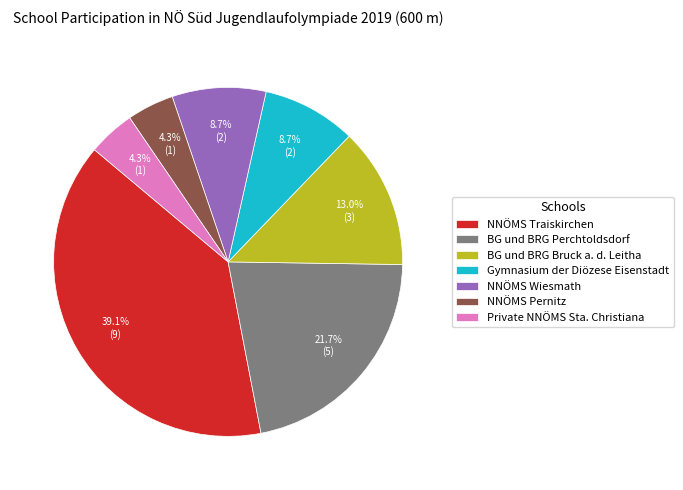

To the nearest percent, what percentage of the pie is Private NNÖMS Sta. Christiana?

4%